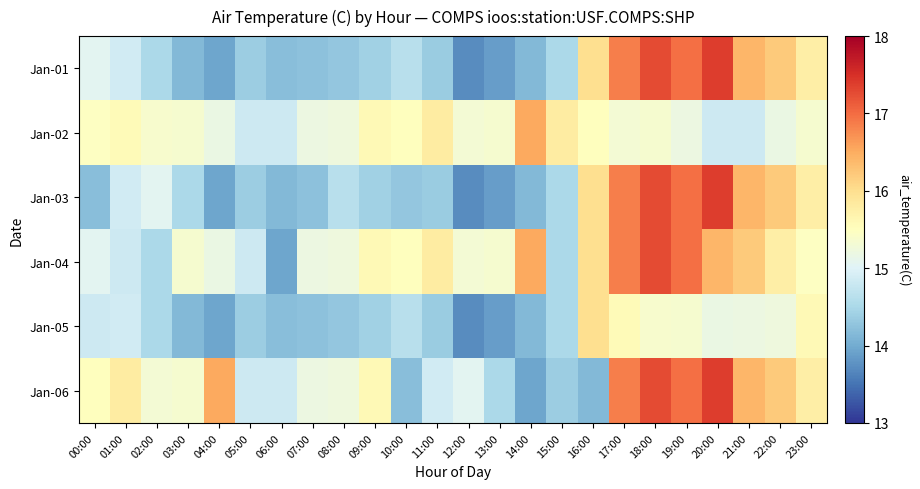

Reading left to right, list all the values displayed in this chart.

Jan-01: 00:00=15.1	01:00=14.9	02:00=14.5	03:00=14.2	04:00=13.9	05:00=14.4	06:00=14.2	07:00=14.2	08:00=14.3	09:00=14.4	10:00=14.6	11:00=14.3	12:00=13.7	13:00=13.9	14:00=14.1	15:00=14.5	16:00=16.0	17:00=16.9	18:00=17.3	19:00=17.0	20:00=17.4	21:00=16.4	22:00=16.2	23:00=15.8
Jan-02: 00:00=15.5	01:00=15.6	02:00=15.4	03:00=15.4	04:00=15.2	05:00=14.8	06:00=14.8	07:00=15.2	08:00=15.2	09:00=15.6	10:00=15.5	11:00=15.8	12:00=15.3	13:00=15.4	14:00=16.5	15:00=15.8	16:00=15.5	17:00=15.3	18:00=15.4	19:00=15.2	20:00=14.8	21:00=14.8	22:00=15.2	23:00=15.4
Jan-03: 00:00=14.2	01:00=14.9	02:00=15.1	03:00=14.5	04:00=13.9	05:00=14.4	06:00=14.2	07:00=14.2	08:00=14.6	09:00=14.4	10:00=14.3	11:00=14.3	12:00=13.7	13:00=13.9	14:00=14.1	15:00=14.5	16:00=16.0	17:00=16.9	18:00=17.3	19:00=17.0	20:00=17.4	21:00=16.4	22:00=16.2	23:00=15.8
Jan-04: 00:00=15.1	01:00=14.8	02:00=14.5	03:00=15.4	04:00=15.2	05:00=14.8	06:00=13.9	07:00=15.2	08:00=15.2	09:00=15.6	10:00=15.5	11:00=15.8	12:00=15.3	13:00=15.4	14:00=16.5	15:00=14.5	16:00=16.0	17:00=16.9	18:00=17.3	19:00=17.0	20:00=16.4	21:00=16.2	22:00=15.8	23:00=15.5
Jan-05: 00:00=14.8	01:00=14.9	02:00=14.5	03:00=14.2	04:00=13.9	05:00=14.4	06:00=14.2	07:00=14.2	08:00=14.3	09:00=14.4	10:00=14.6	11:00=14.3	12:00=13.7	13:00=13.9	14:00=14.1	15:00=14.5	16:00=16.0	17:00=15.6	18:00=15.4	19:00=15.4	20:00=15.2	21:00=15.2	22:00=15.2	23:00=15.6
Jan-06: 00:00=15.5	01:00=15.8	02:00=15.3	03:00=15.4	04:00=16.5	05:00=14.8	06:00=14.8	07:00=15.2	08:00=15.2	09:00=15.6	10:00=14.2	11:00=14.9	12:00=15.1	13:00=14.5	14:00=13.9	15:00=14.4	16:00=14.2	17:00=16.9	18:00=17.3	19:00=17.0	20:00=17.4	21:00=16.4	22:00=16.2	23:00=15.8